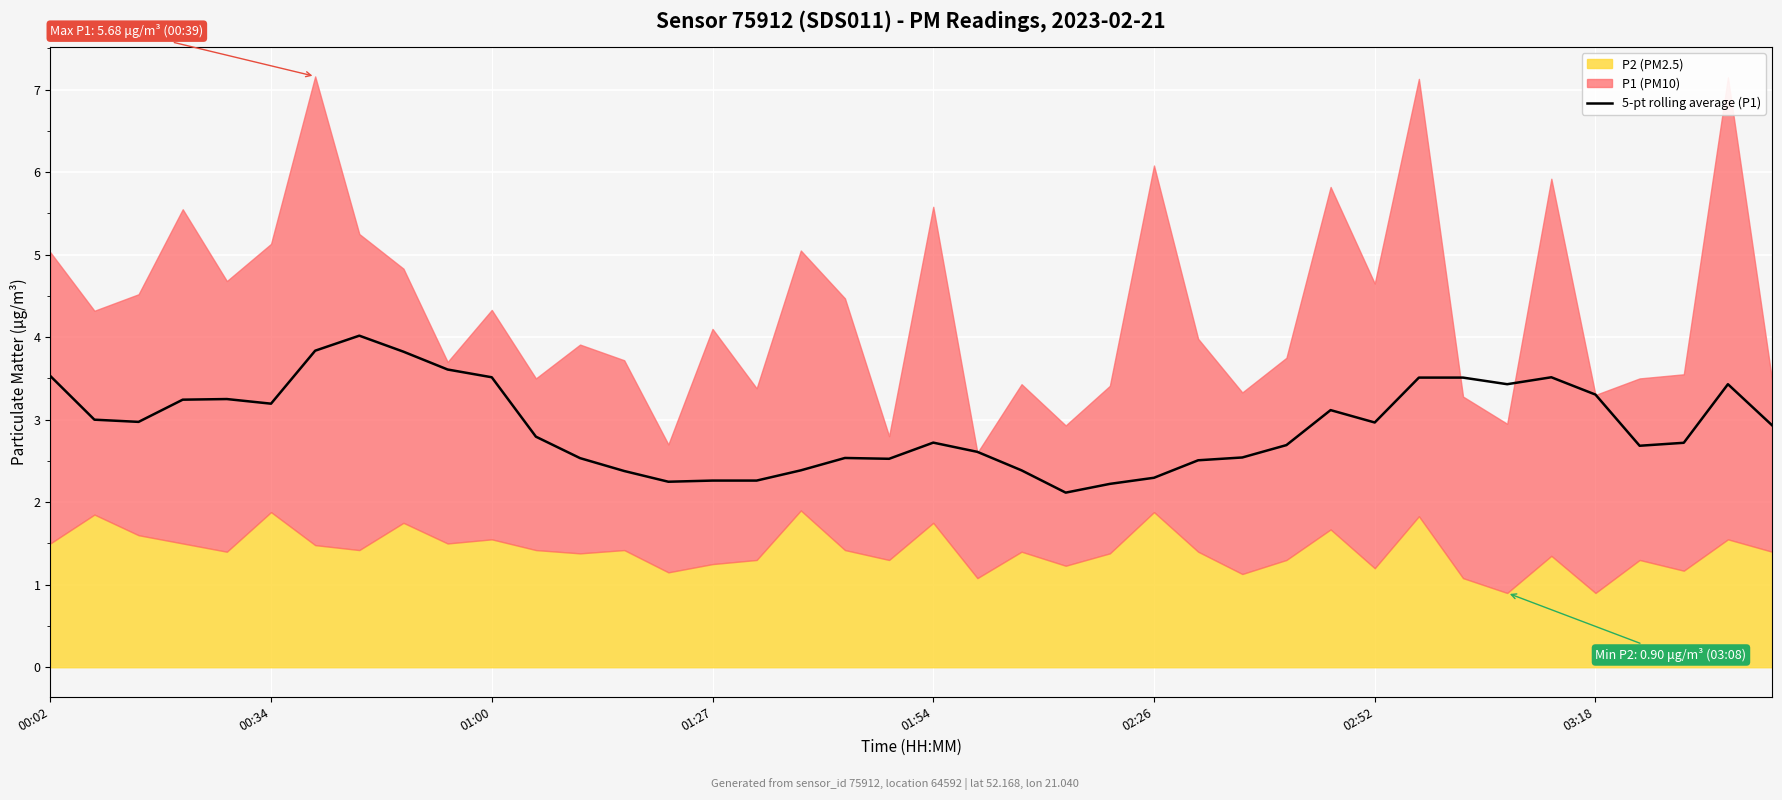

What is the maximum value for 5-pt rolling average (P1)?

4.0